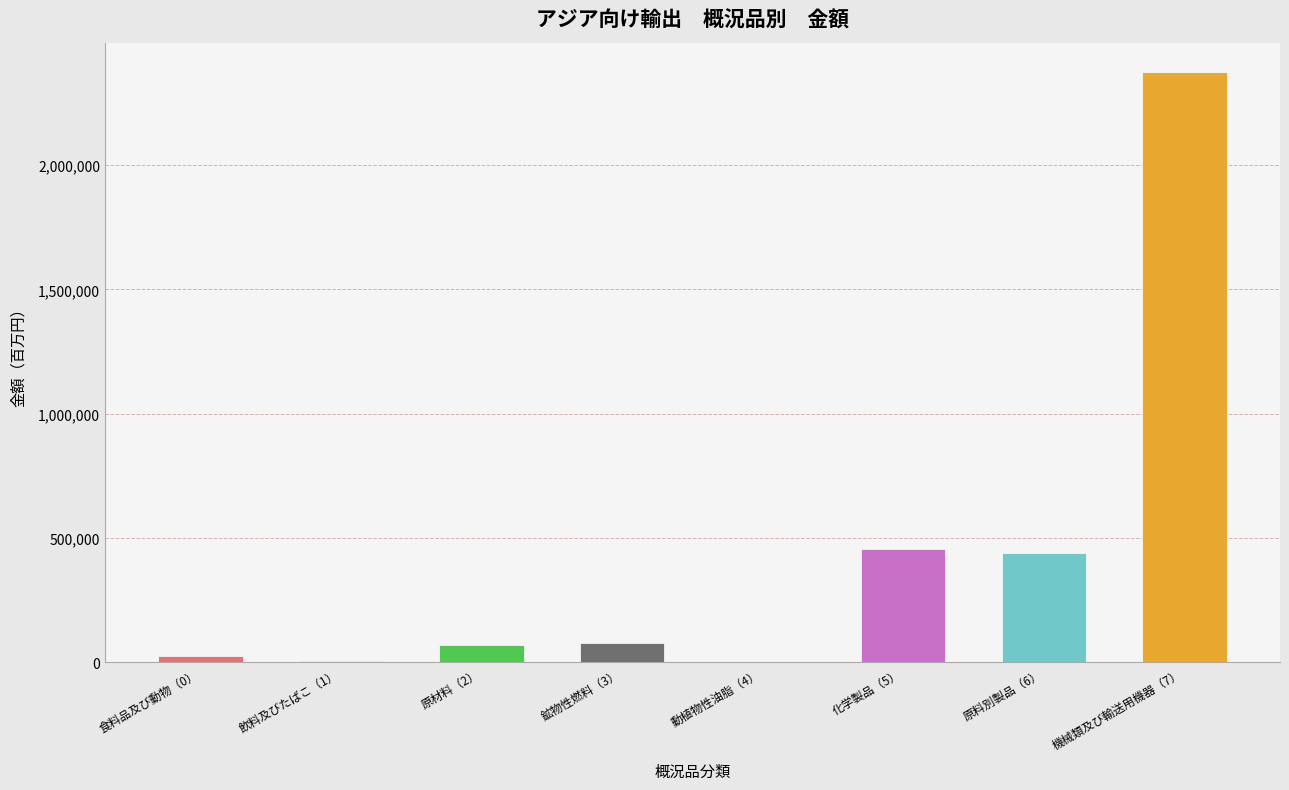

Read the value at 動植物性油脂（4）.

946.5